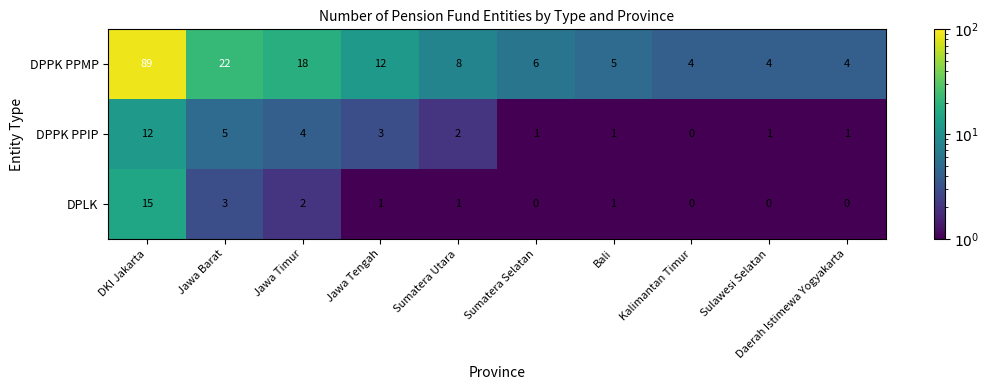

Which series has the widest spread of values?

DPPK PPMP